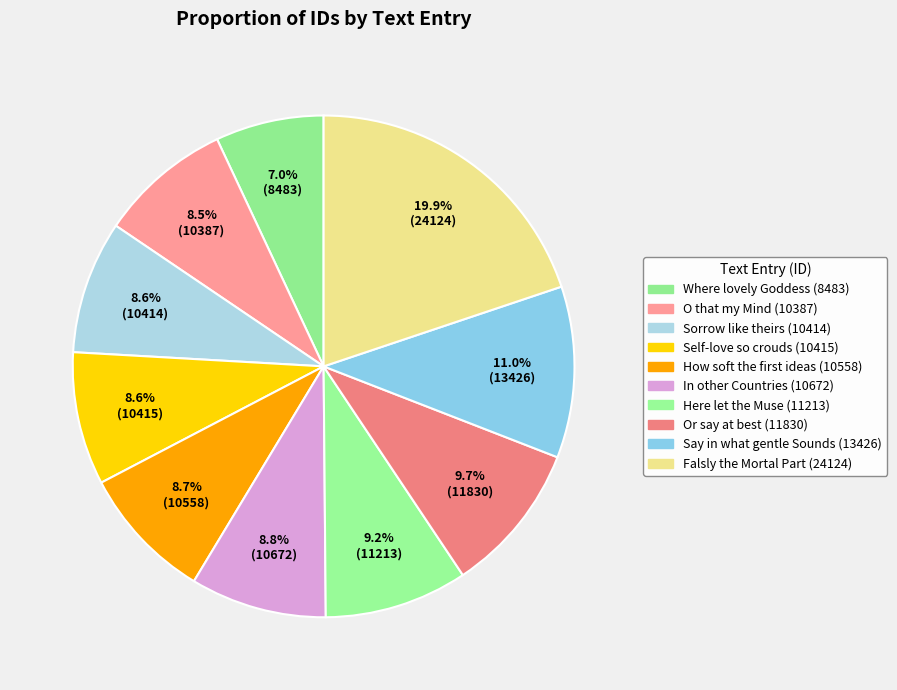

What is the total percentage of Sorrow like theirs and Here let the Muse?

17.8%